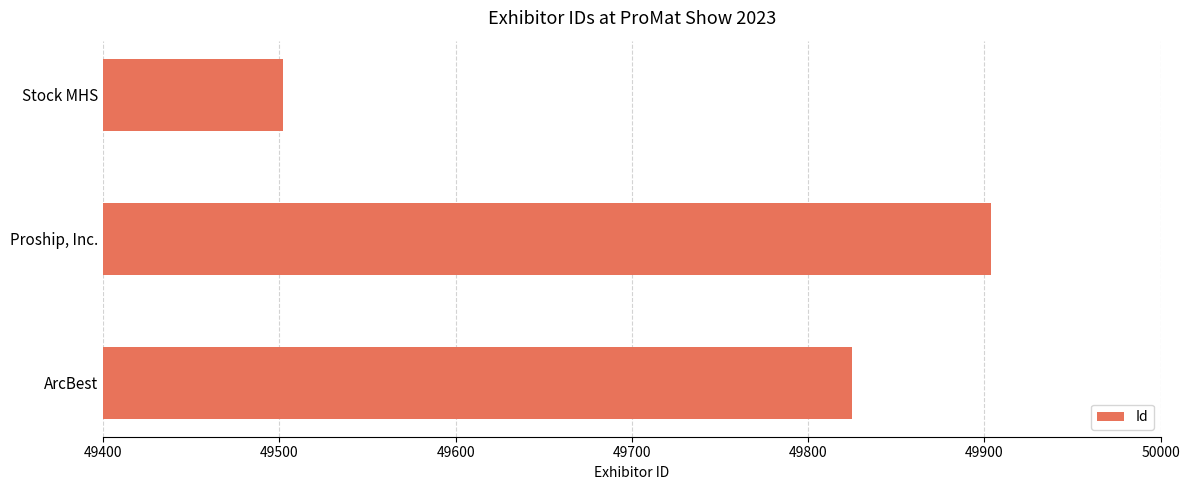

What is the greatest value displayed?

49904